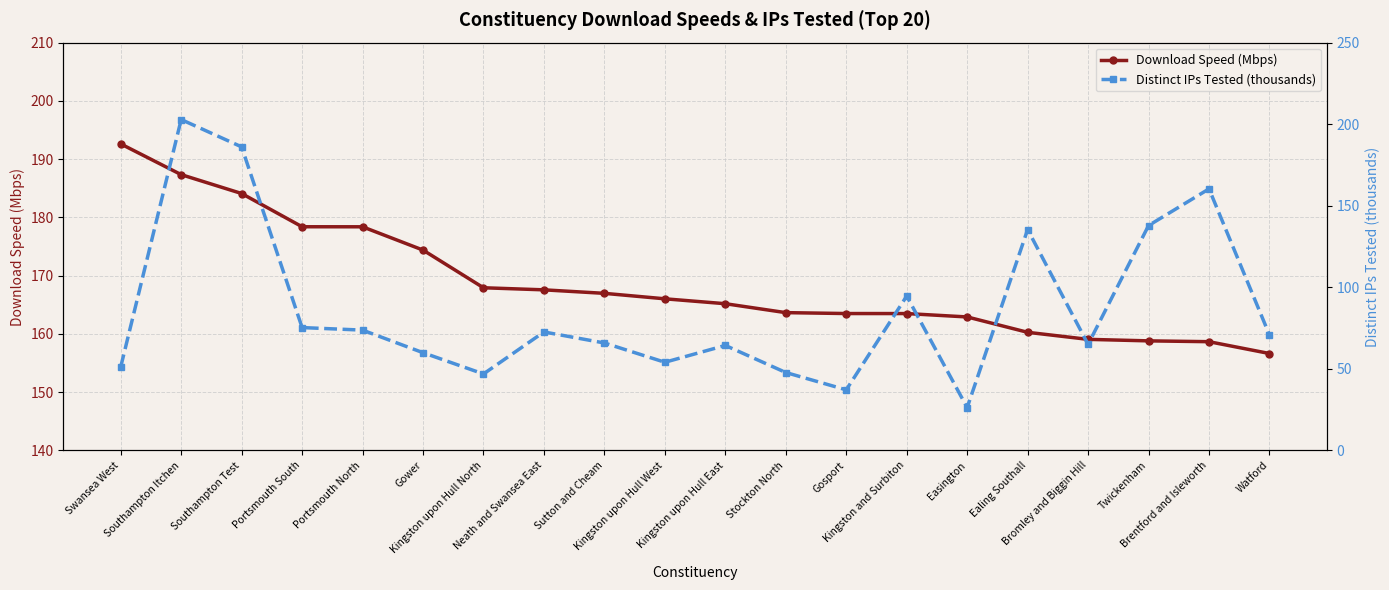

Reading left to right, what are all the values shown in this chart?

Download Speed (Mbps): Swansea West=192.6	Southampton Itchen=187.3	Southampton Test=184.1	Portsmouth South=178.4	Portsmouth North=178.4	Gower=174.4	Kingston upon Hull North=167.9	Neath and Swansea East=167.6	Sutton and Cheam=167.0	Kingston upon Hull West=166.0	Kingston upon Hull East=165.2	Stockton North=163.7	Gosport=163.5	Kingston and Surbiton=163.5	Easington=162.9	Ealing Southall=160.3	Bromley and Biggin Hill=159.1	Twickenham=158.8	Brentford and Isleworth=158.7	Watford=156.6
Distinct IPs Tested (thousands): Swansea West=51.2	Southampton Itchen=202.8	Southampton Test=186.1	Portsmouth South=75.3	Portsmouth North=73.7	Gower=59.9	Kingston upon Hull North=46.9	Neath and Swansea East=72.6	Sutton and Cheam=65.9	Kingston upon Hull West=54.0	Kingston upon Hull East=64.4	Stockton North=47.8	Gosport=37.1	Kingston and Surbiton=94.6	Easington=26.2	Ealing Southall=135.4	Bromley and Biggin Hill=65.0	Twickenham=137.9	Brentford and Isleworth=160.3	Watford=70.7